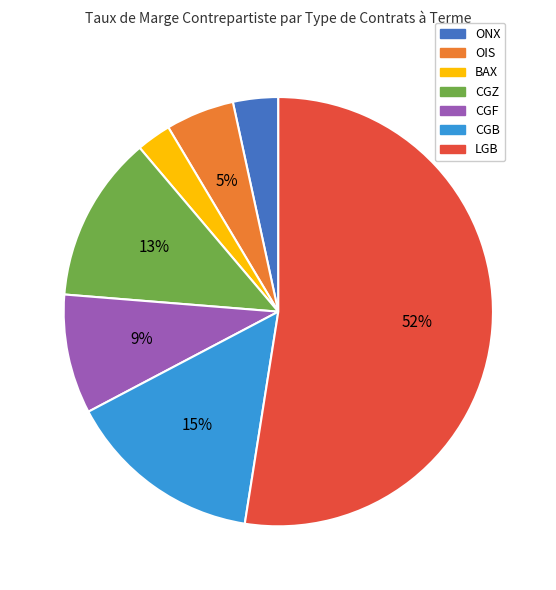

To the nearest percent, what percentage of the pie is LGB?

52%